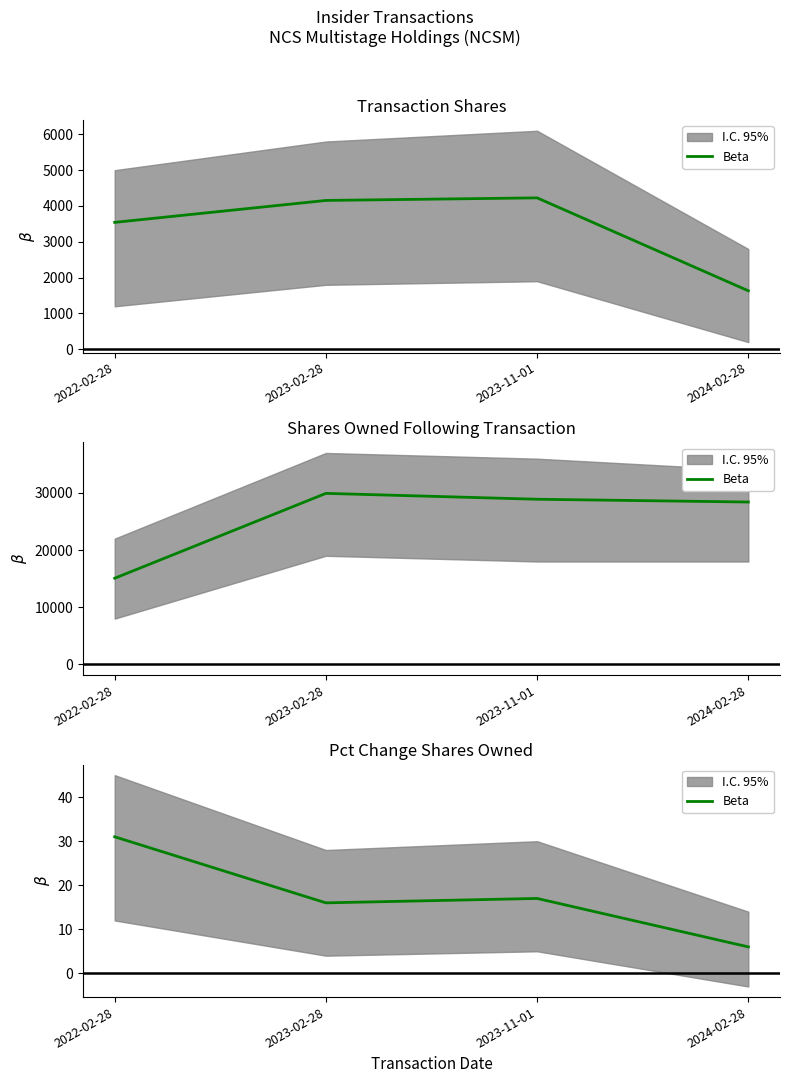

At which category does the data reach its first local valley?

2023-02-28